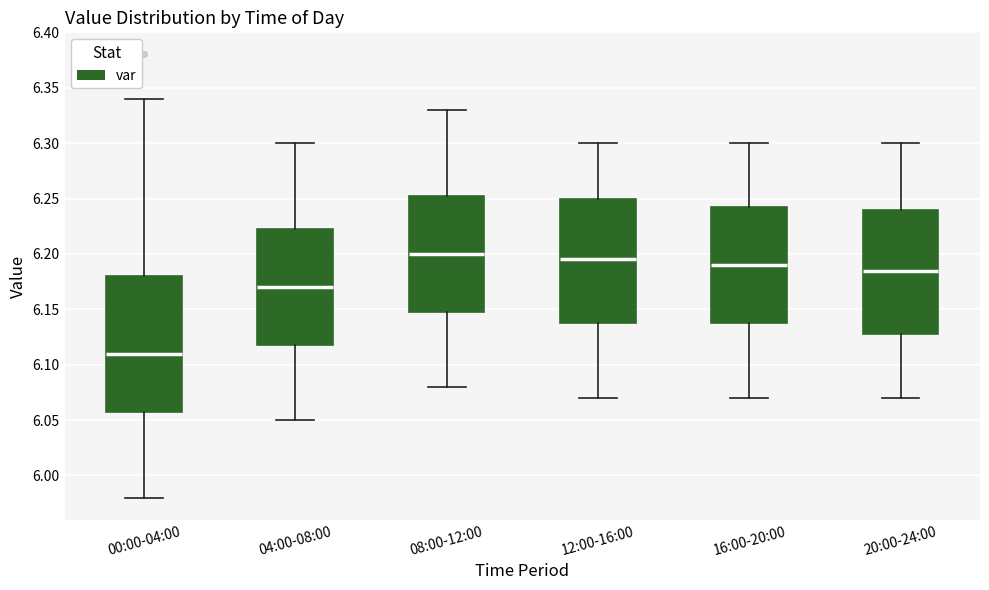

Where does the upper whisker of the box for 00:00-04:00 end on the y-axis? The values are not printed on the chart, so give them approximately, as read against the axis.

6.340